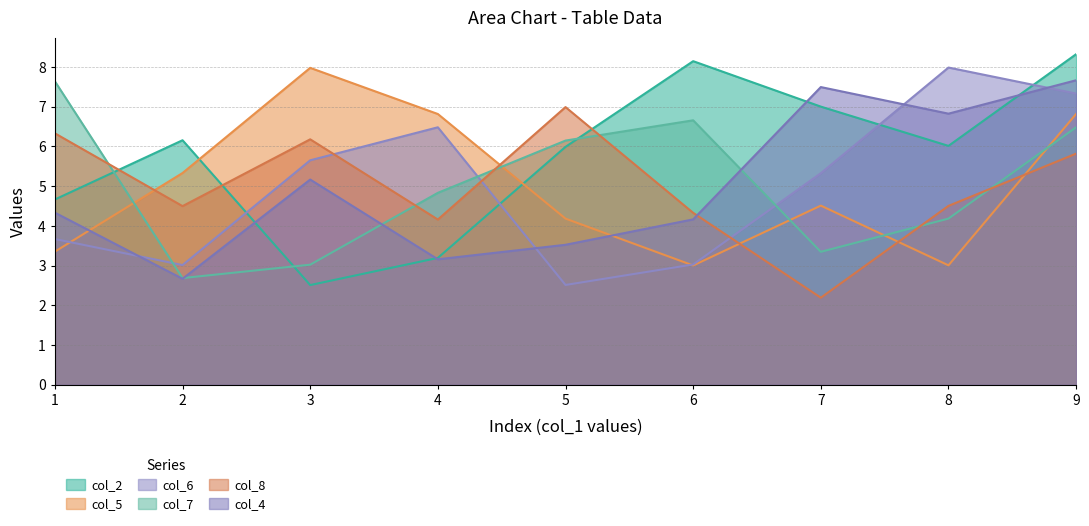

What is the difference between the maximum and minimum values in the col_7 series?

5.0